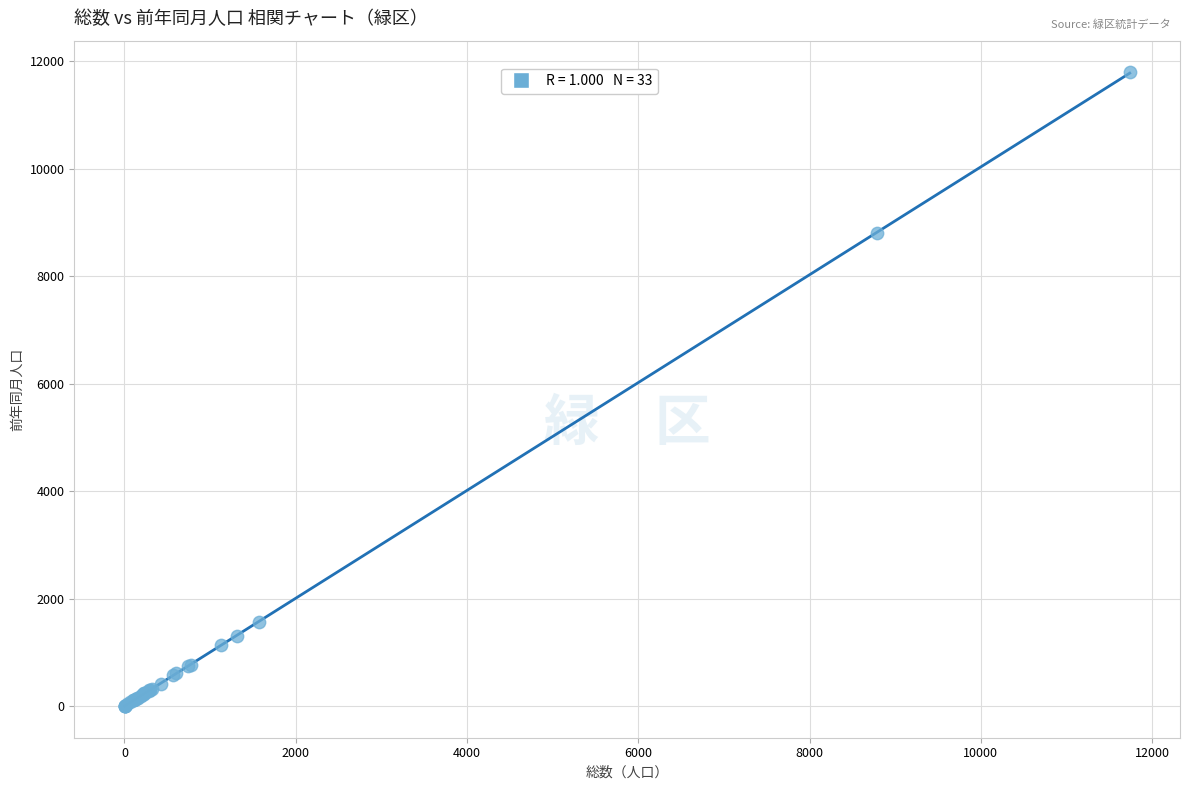

What Y value in the scatter plot is closest to 5896?

8802